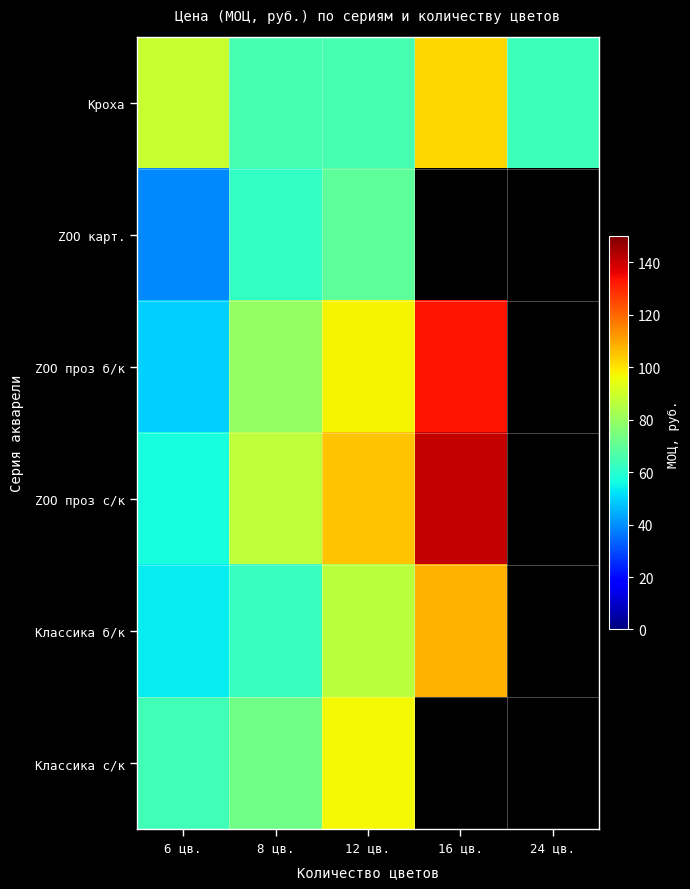

The value of Классика с/к at 12 цв. is 96.7. True or false?

True